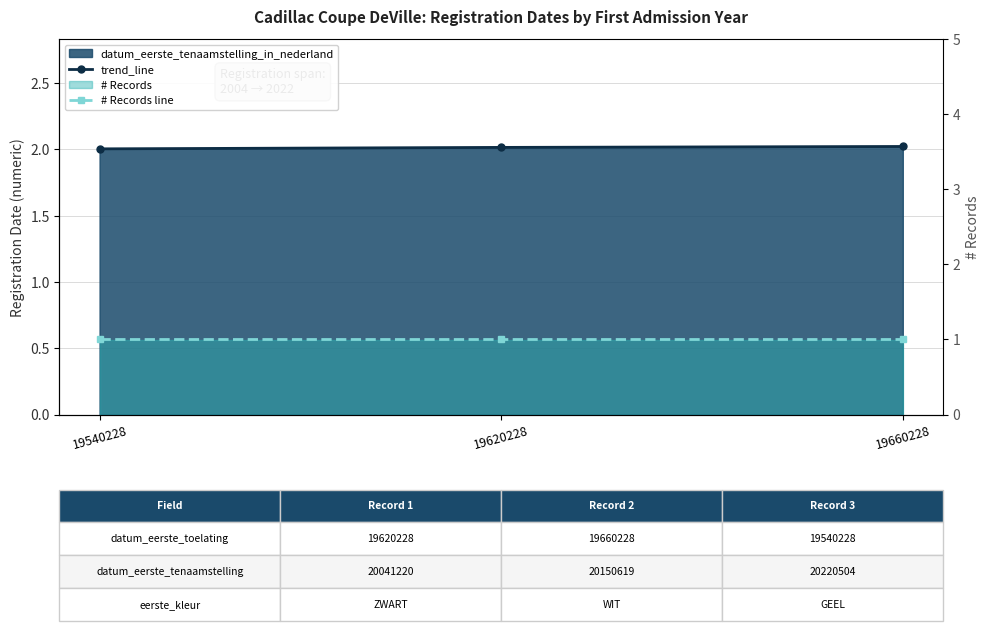

Rank the series at 19620228 from lowest to highest value.

# Records line, trend_line